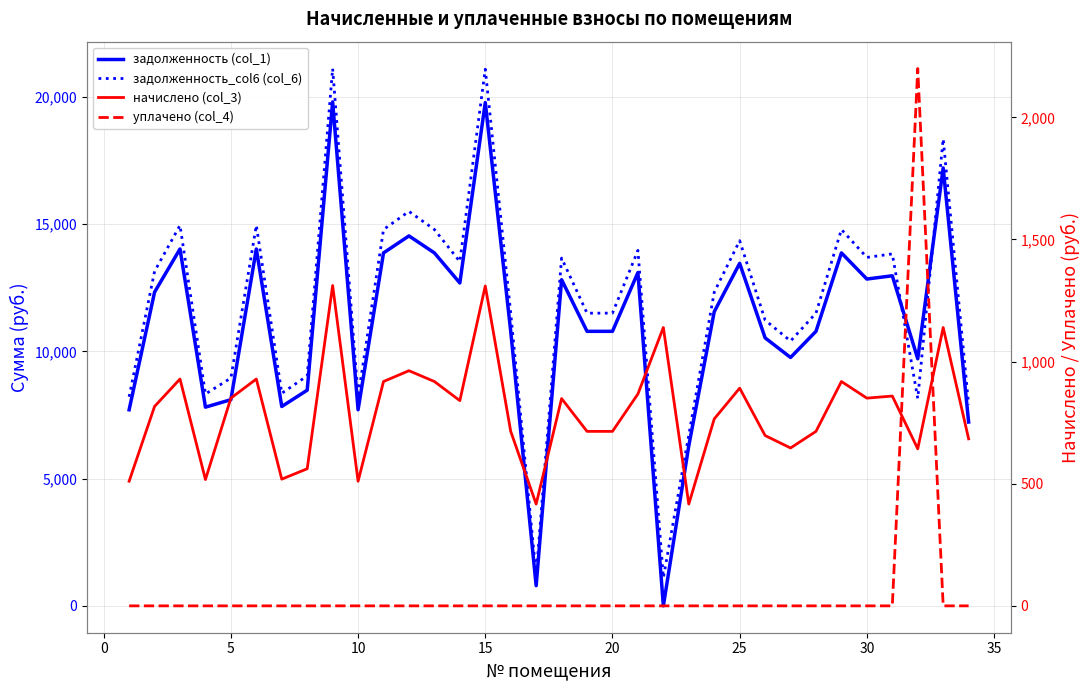

How many intersections are there between начислено (col_3) and задолженность (col_1)?

2